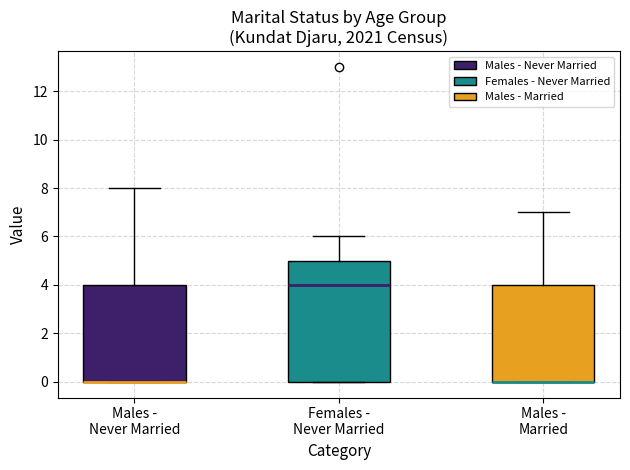

Reading left to right, transcribe this box plot: for each box, give where its median line is, the range the box spans, and where its two whiskers end, as read against the y-axis. The values are not printed on the chart, so give them approximately, as read against the axis.

Males - Never Married: median 0 (drawn on the box's lower edge), box 0 to 4, whiskers 0 to 8
Females - Never Married: median 4, box 0 to 5, whiskers 0 to 6
Males - Married: median 0 (drawn on the box's lower edge), box 0 to 4, whiskers 0 to 7